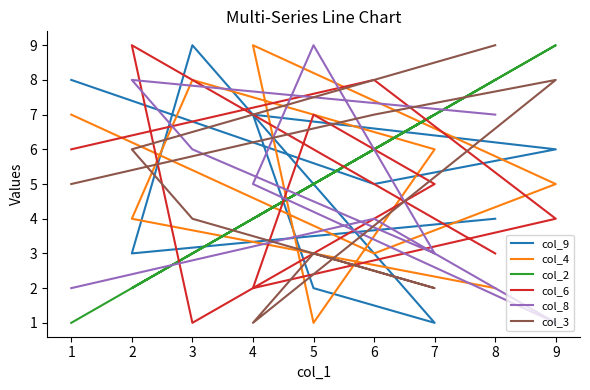

What is the difference between the col_4 values at 3 and 2?

4